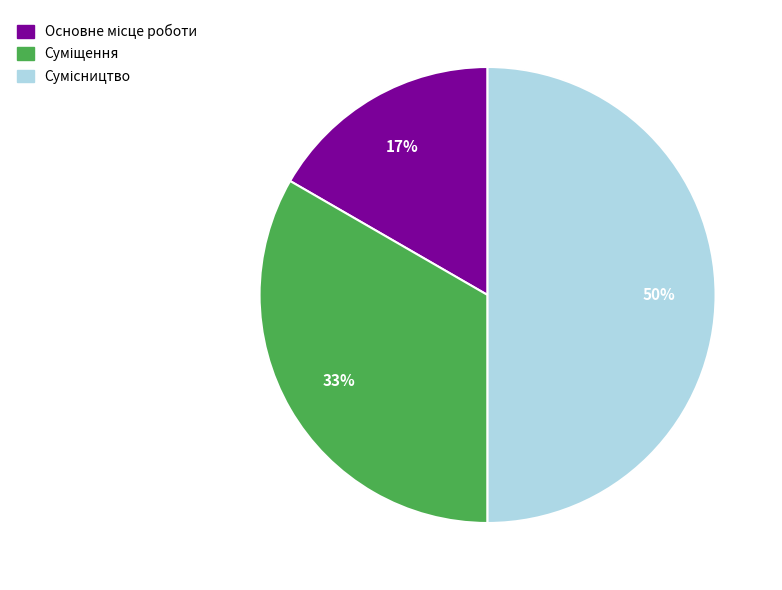

How many slices are in this pie chart?

3